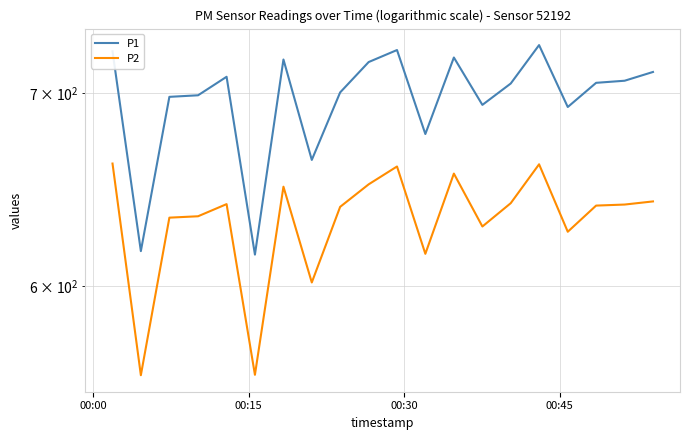

What is the highest value of the P1 series?

727.2